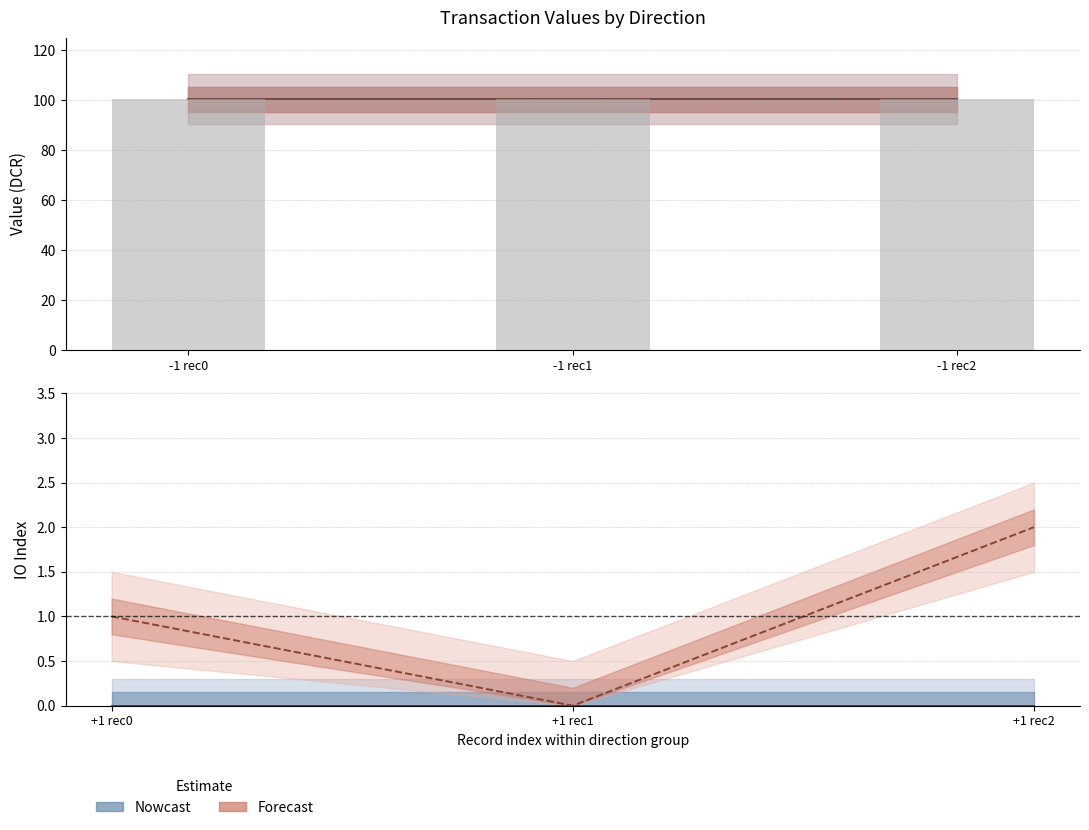

Which category has the highest value across all series?

-1